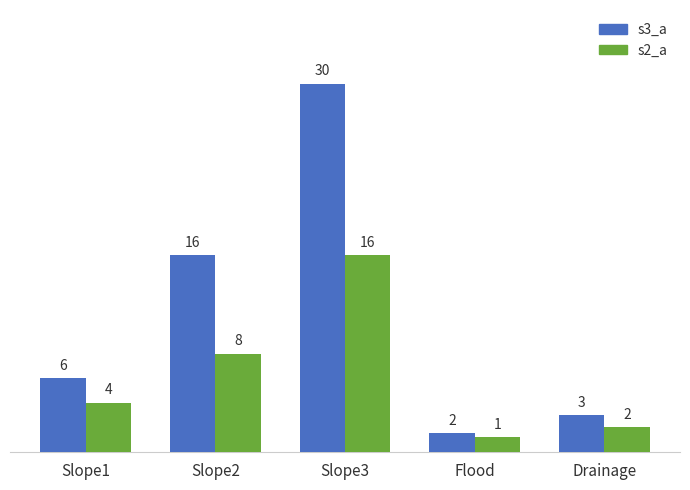

The s2_a series shows 1.2 at Flood. True or false?

True